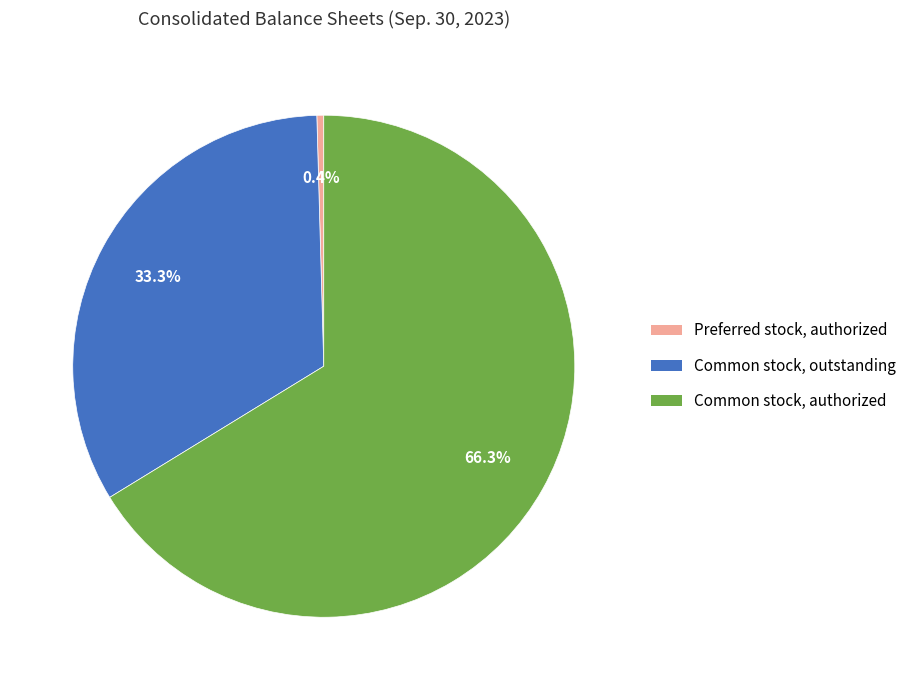

Which slice represents more than half of the pie?

Common stock, authorized